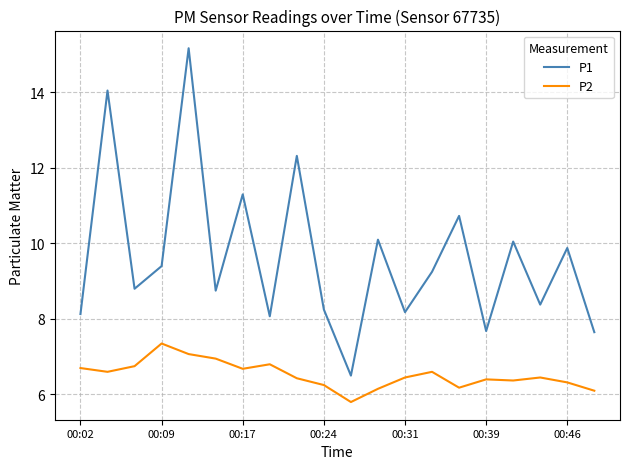

What are all the series names shown in the legend?

P1, P2